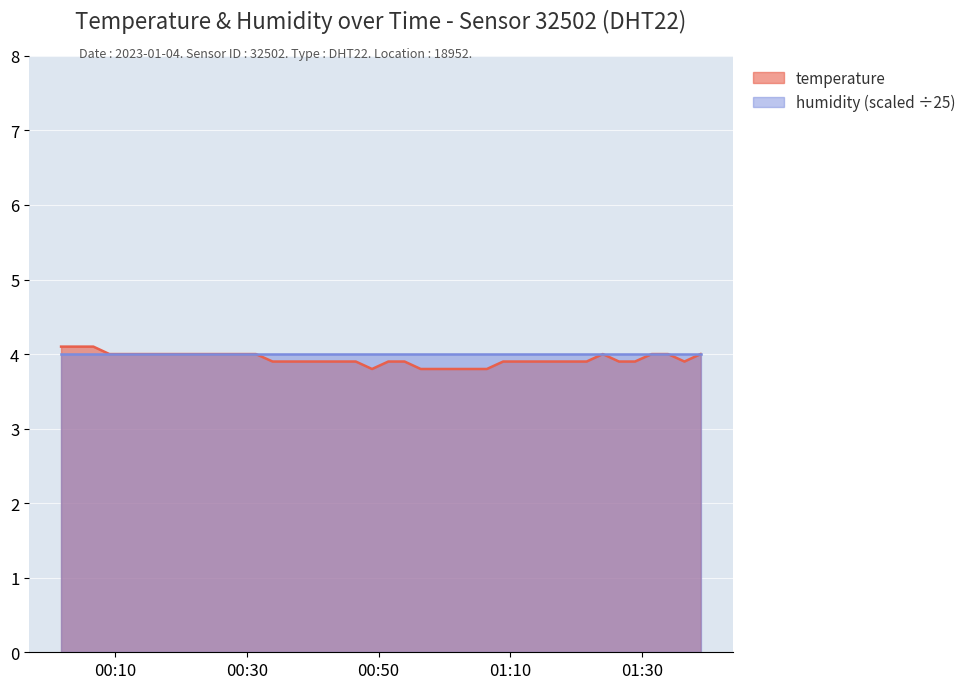

What is the minimum value shown in the chart?

3.8